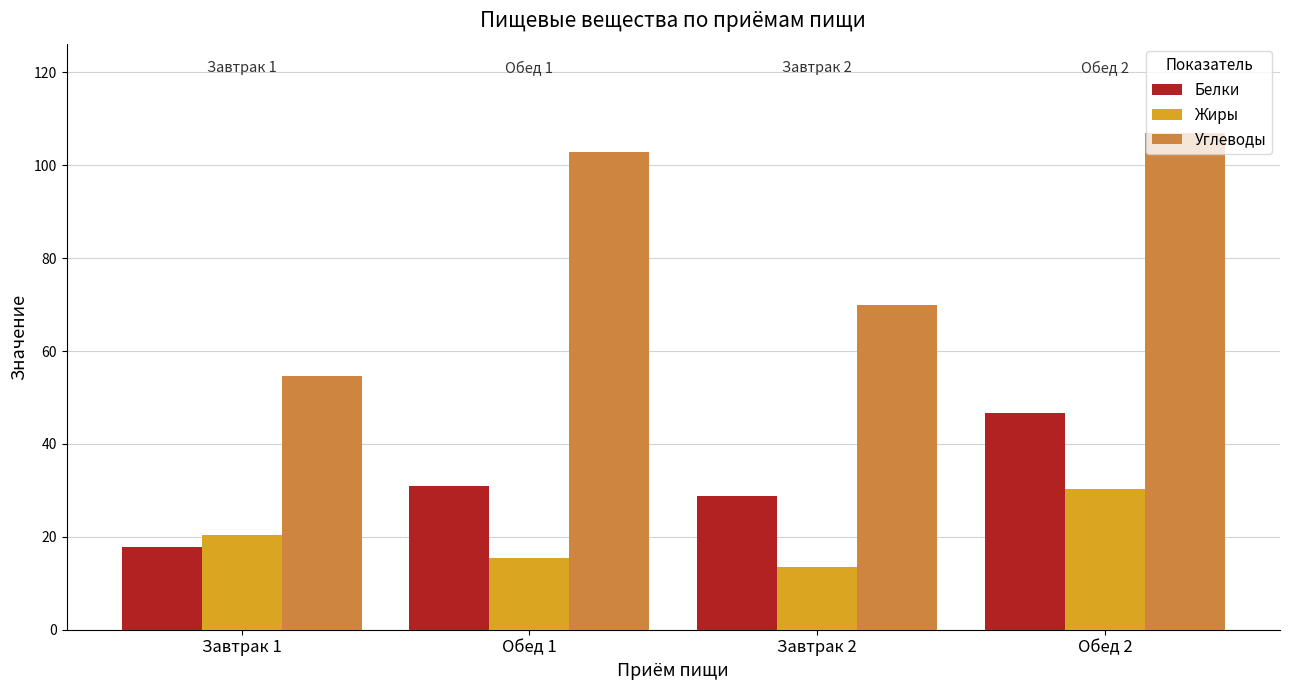

At how many categories does at least one series exceed 74?

2